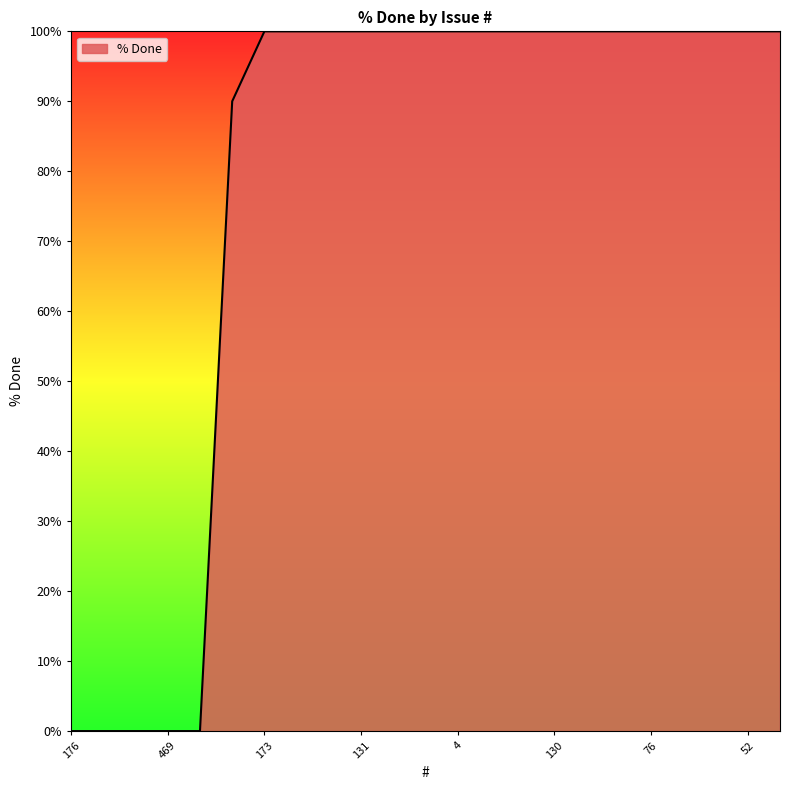

What is the difference between the maximum and minimum values?

100